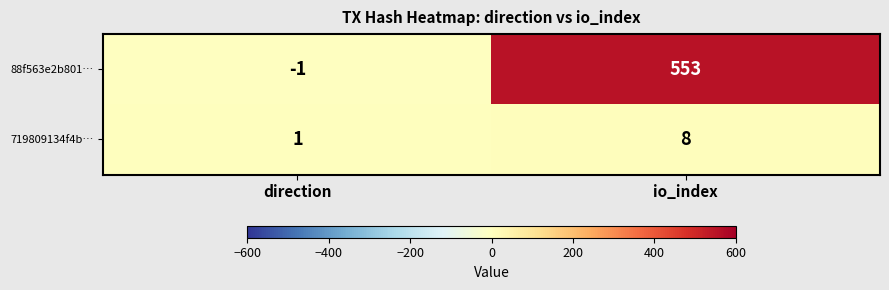

Reading left to right, what are all the values shown in this chart?

88f563e2b801…: direction=-1	io_index=553
719809134f4b…: direction=1	io_index=8